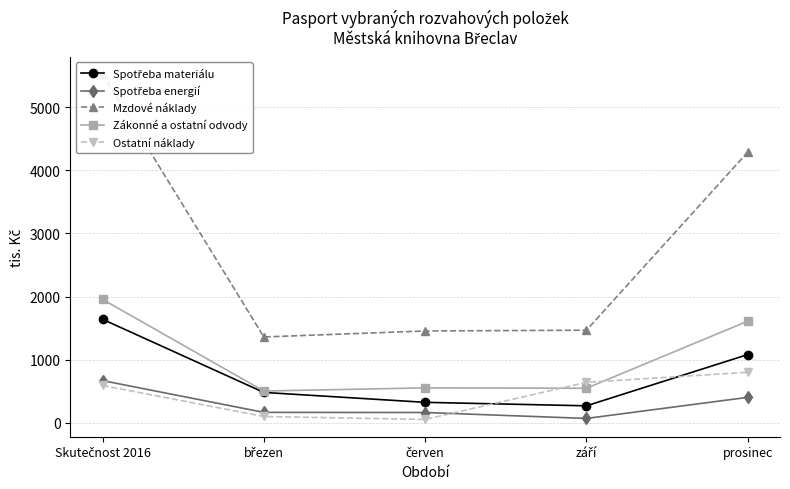

The Spotřeba materiálu series shows 1083 at prosinec. True or false?

True